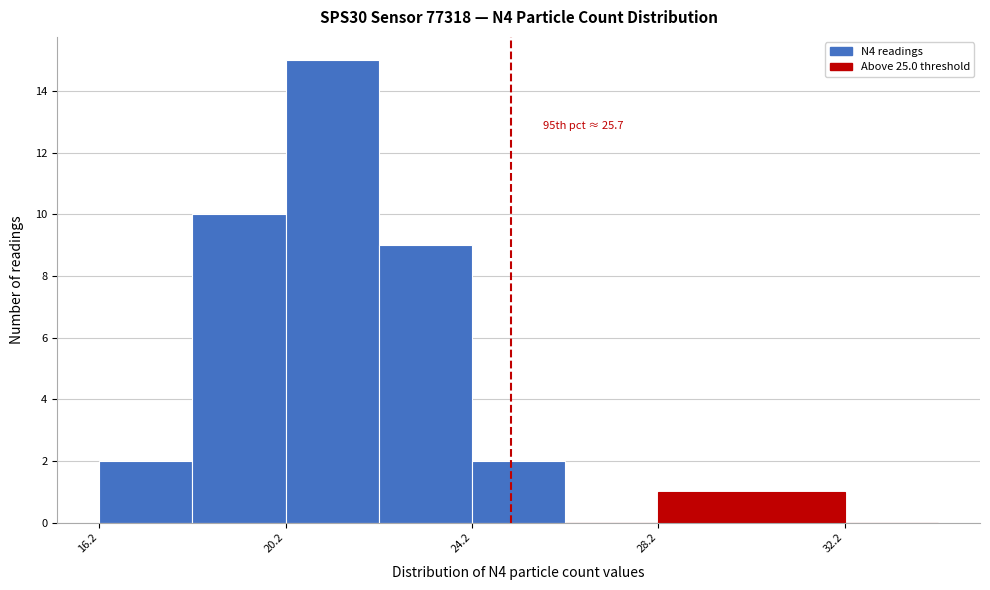

Over which range of the x-axis is the bar tallest?

20 to 22